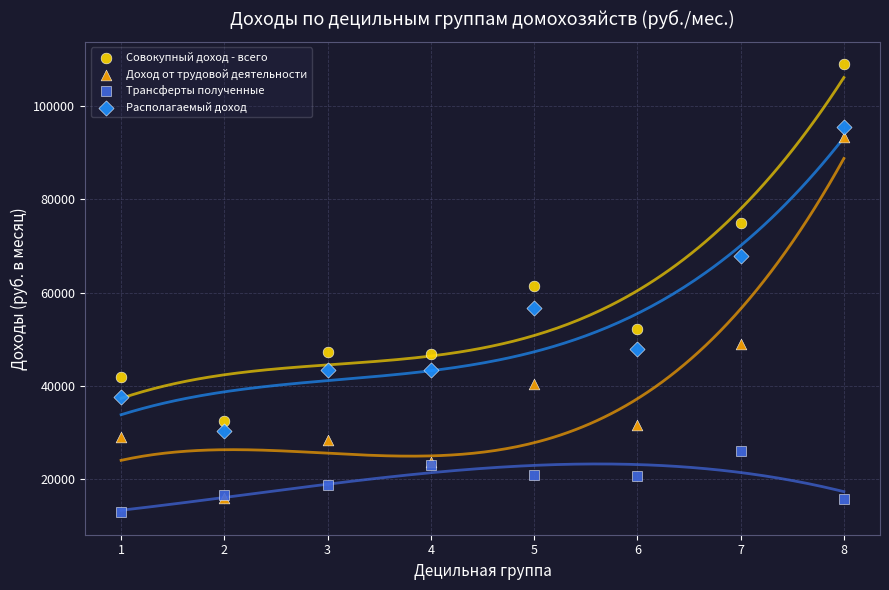

In the Располагаемый доход series, what Y value is closest to 62963?

67933.9